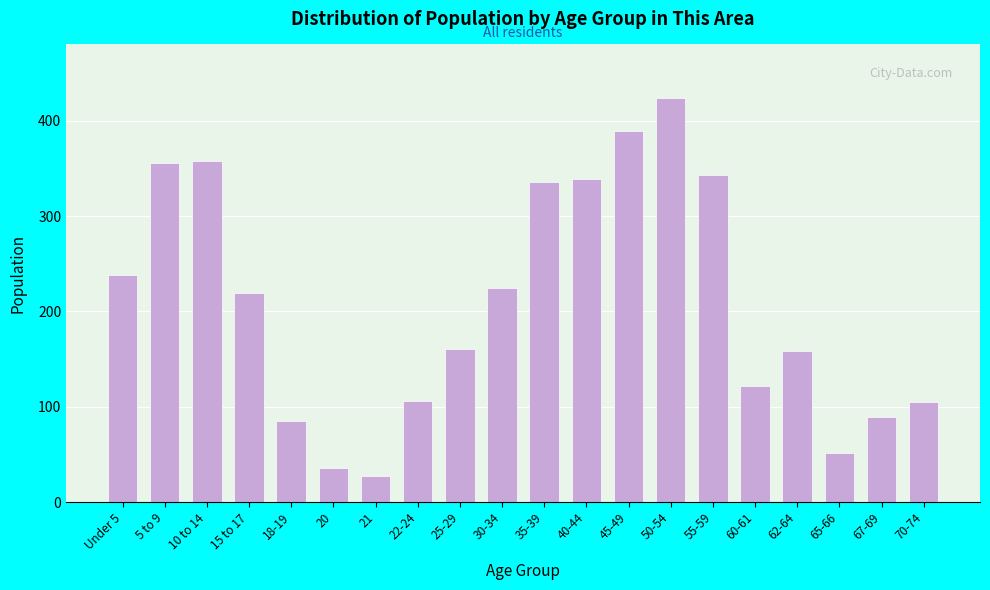

Is it true that the value at 65-66 is 18?

False